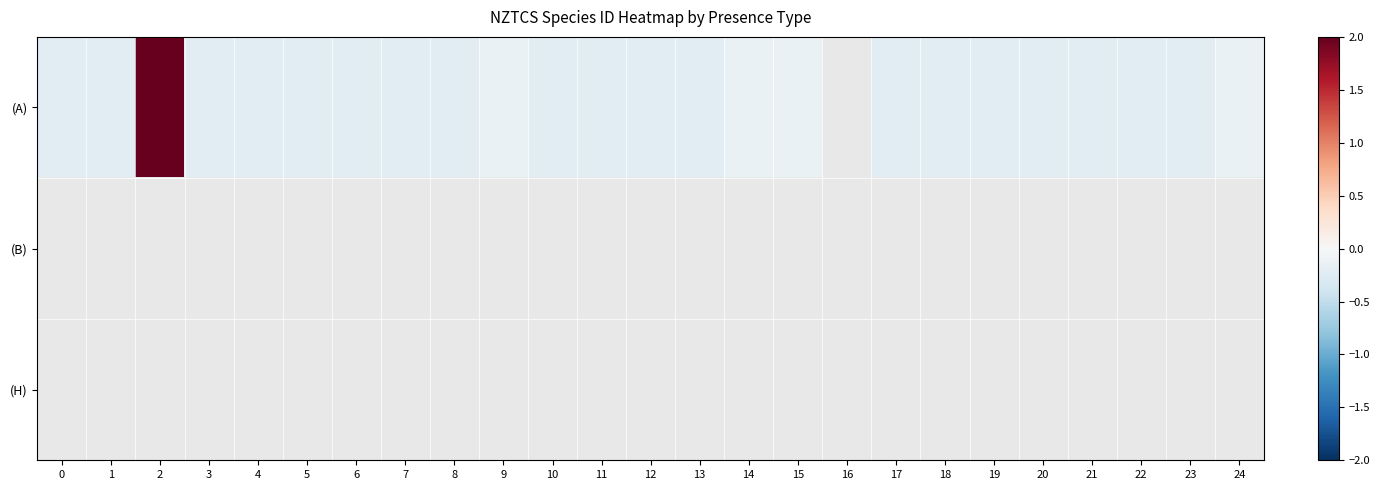

How many values in the (A) series exceed 0?

1